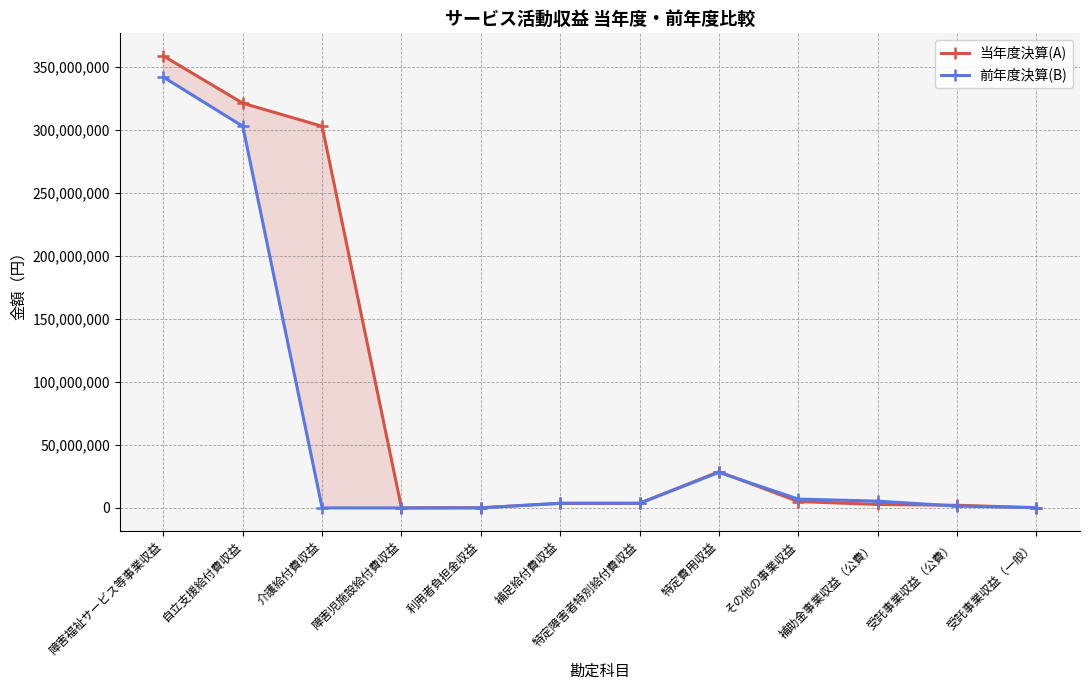

What is the average value of the 前年度決算(B) series?

57836054